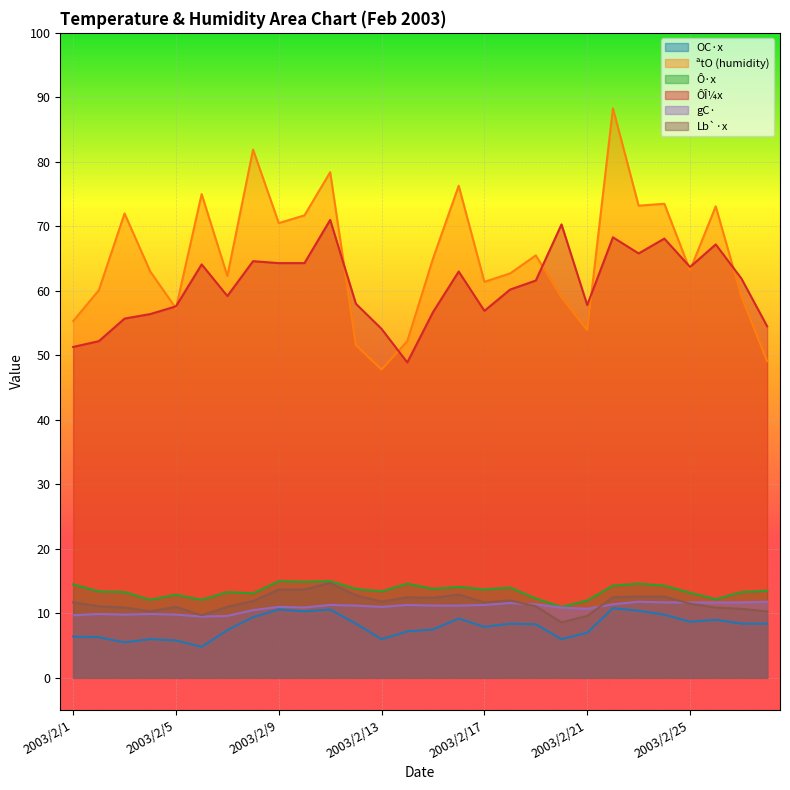

What is the lowest value of the Lbx series?

8.6